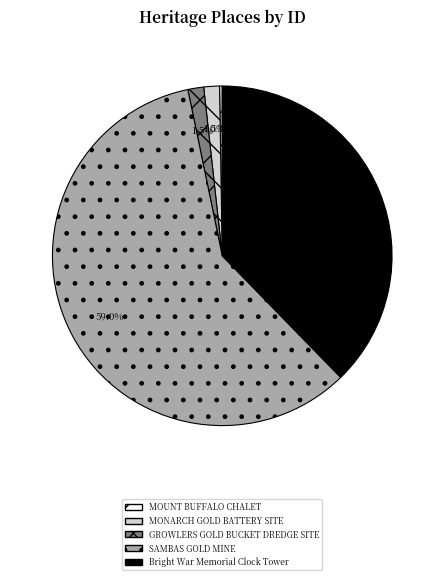

Which has a higher value, GROWLERS GOLD BUCKET DREDGE SITE or Bright War Memorial Clock Tower?

Bright War Memorial Clock Tower